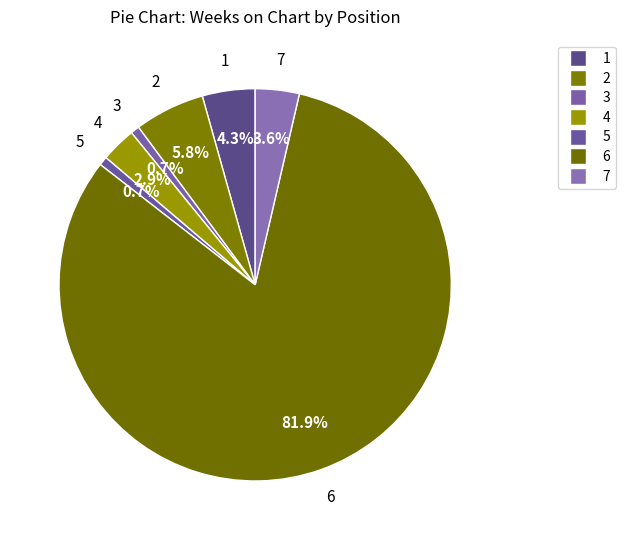

To the nearest percent, what portion does 2 represent?

6%